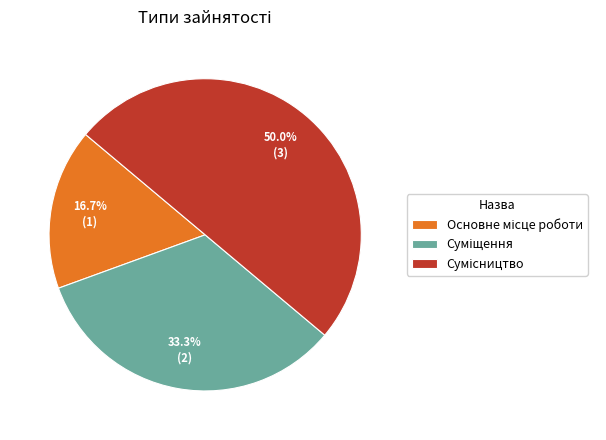

Which category has the biggest portion of the pie?

Сумісництво